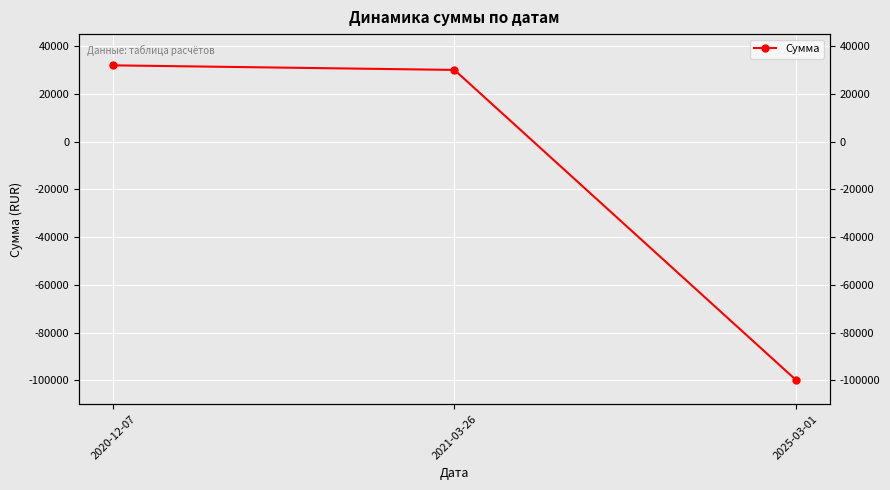

Reading right to left, list all the values displayed in this chart.

-99700.9	30000.0	31917.0